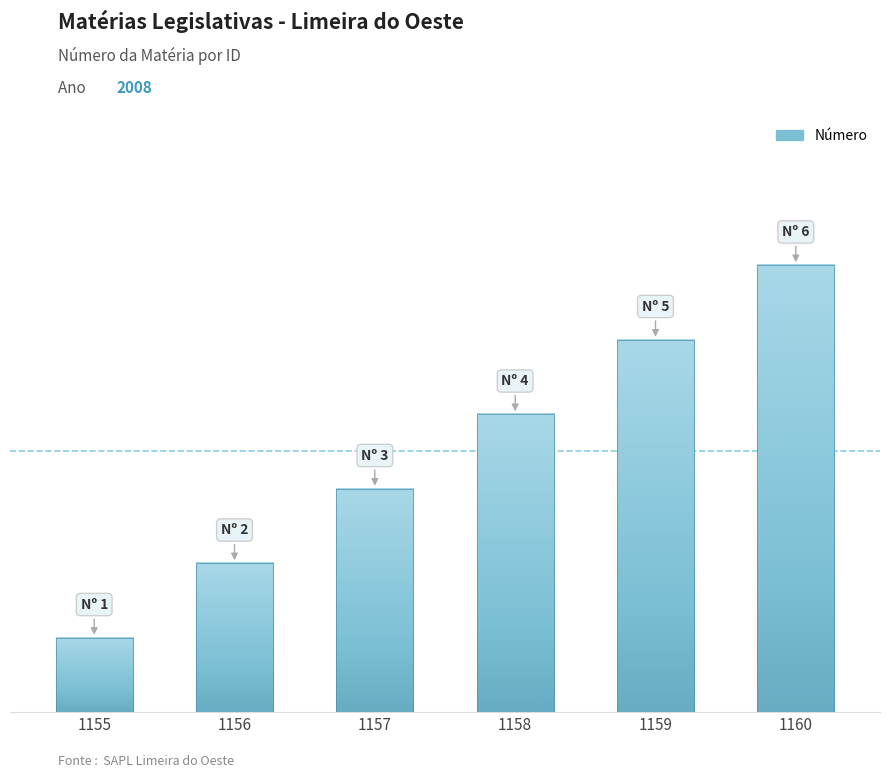

Is it true that the value at 1156 is 1?

False